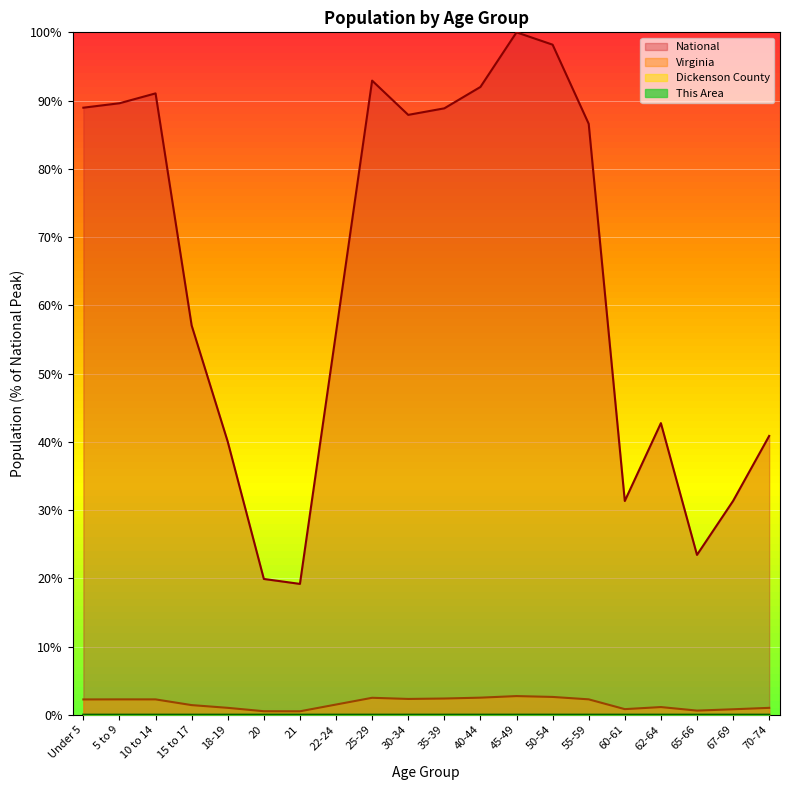

What is the difference between the maximum and minimum values in the Virginia series?

2.2